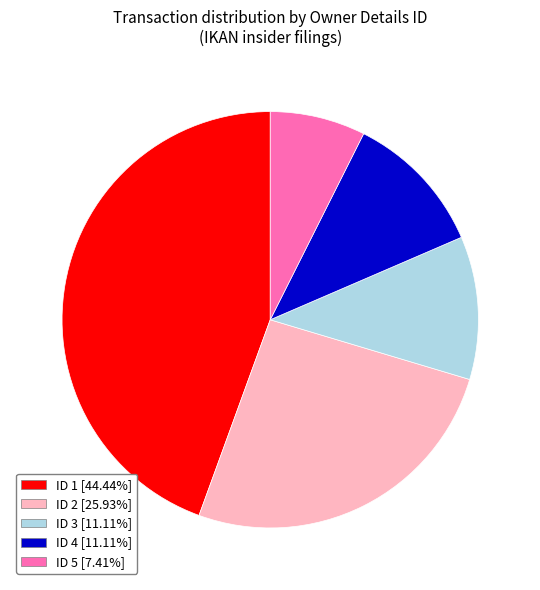

Is there any slice that represents more than half of the pie?

No